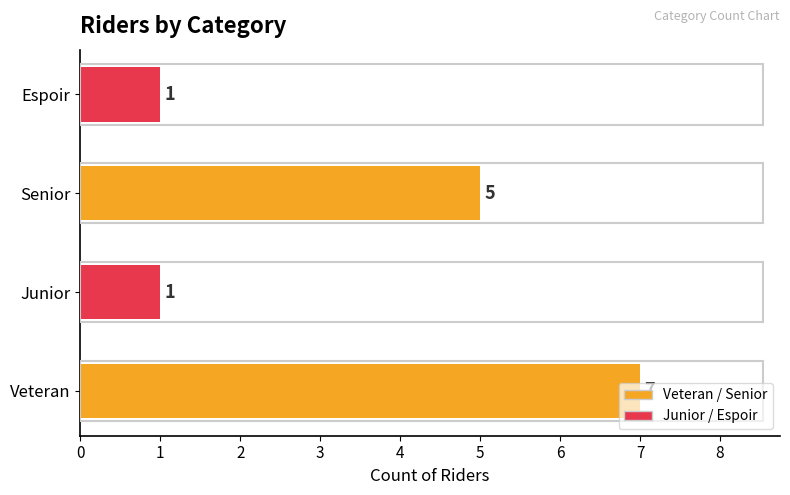

Is it true that the value at Espoir is 1?

True